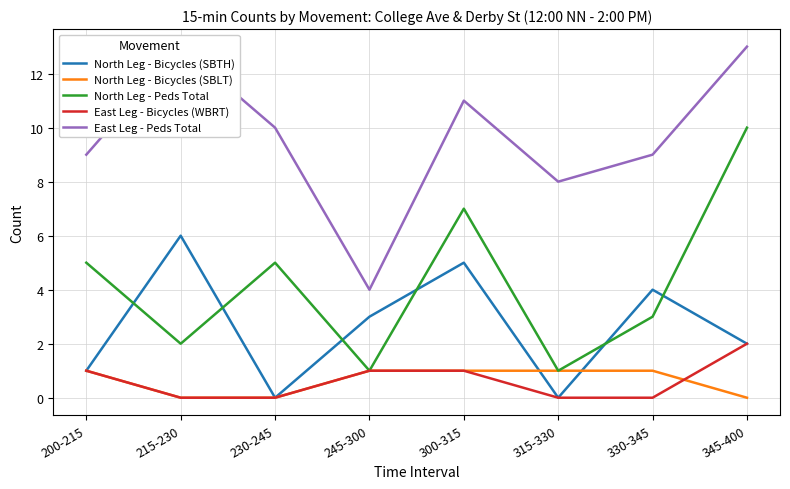

Reading left to right, extract all data points from this chart.

North Leg - Bicycles (SBTH): 200-215=1	215-230=6	230-245=0	245-300=3	300-315=5	315-330=0	330-345=4	345-400=2
North Leg - Bicycles (SBLT): 200-215=1	215-230=0	230-245=0	245-300=1	300-315=1	315-330=1	330-345=1	345-400=0
North Leg - Peds Total: 200-215=5	215-230=2	230-245=5	245-300=1	300-315=7	315-330=1	330-345=3	345-400=10
East Leg - Bicycles (WBRT): 200-215=1	215-230=0	230-245=0	245-300=1	300-315=1	315-330=0	330-345=0	345-400=2
East Leg - Peds Total: 200-215=9	215-230=13	230-245=10	245-300=4	300-315=11	315-330=8	330-345=9	345-400=13